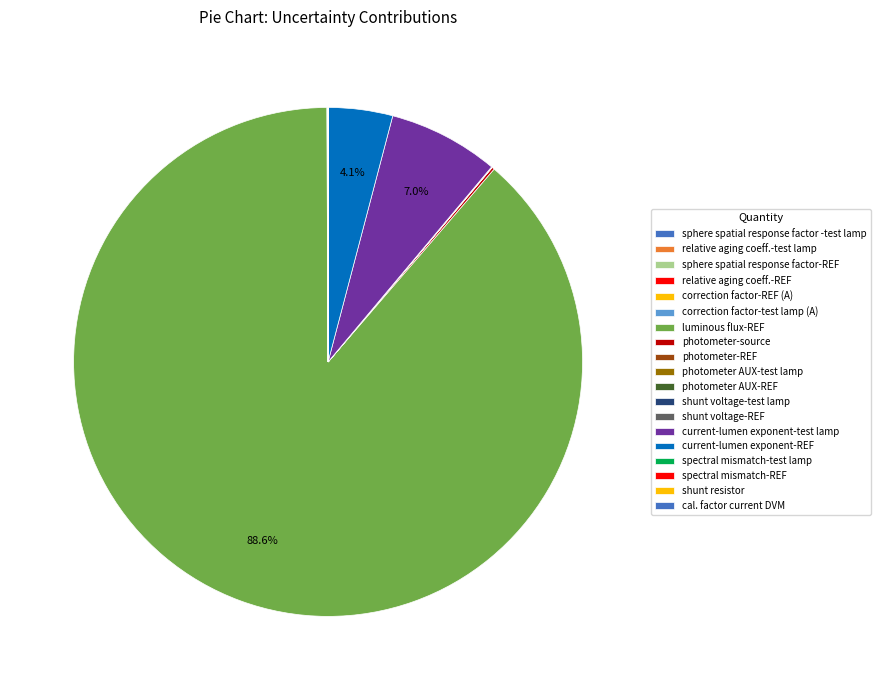

Which slice is the smallest?

shunt resistor